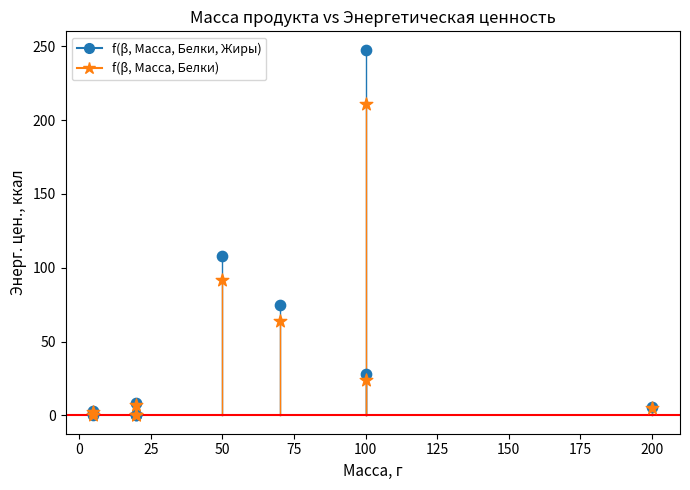

Which series reaches the maximum Y coordinate?

f(β, Масса, Белки, Жиры)